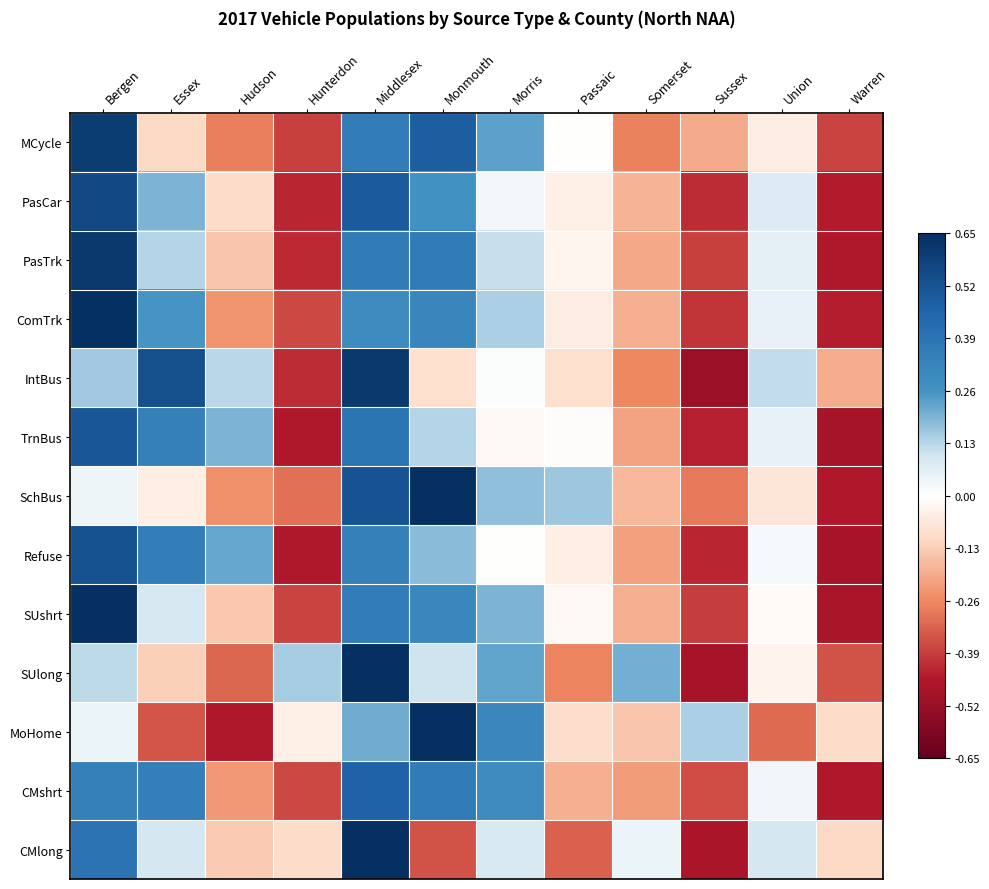

Which category has the lowest value across all series?

Sussex